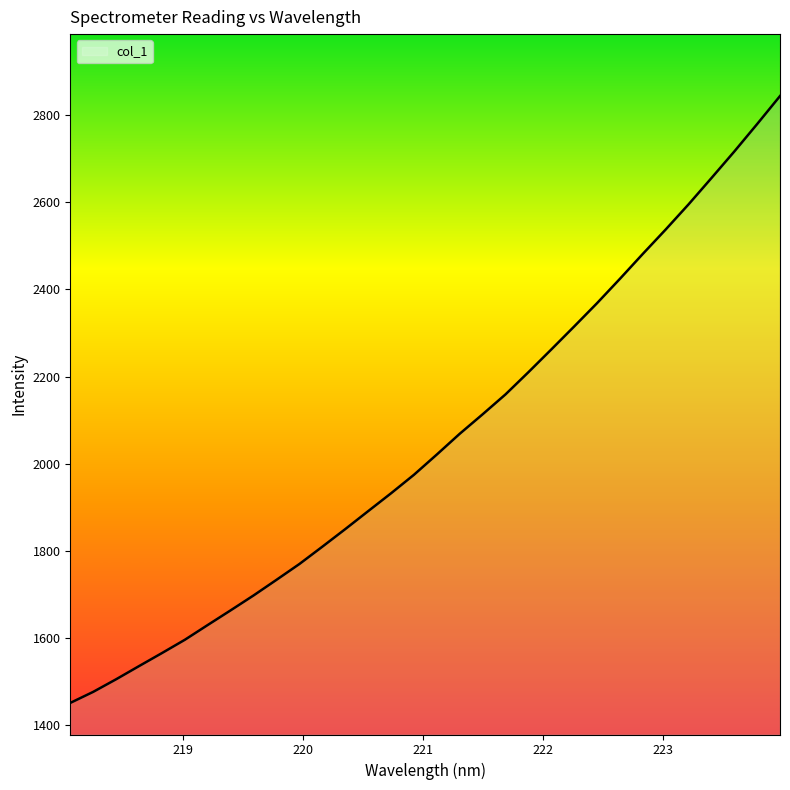

What is the smallest value displayed?

1450.7